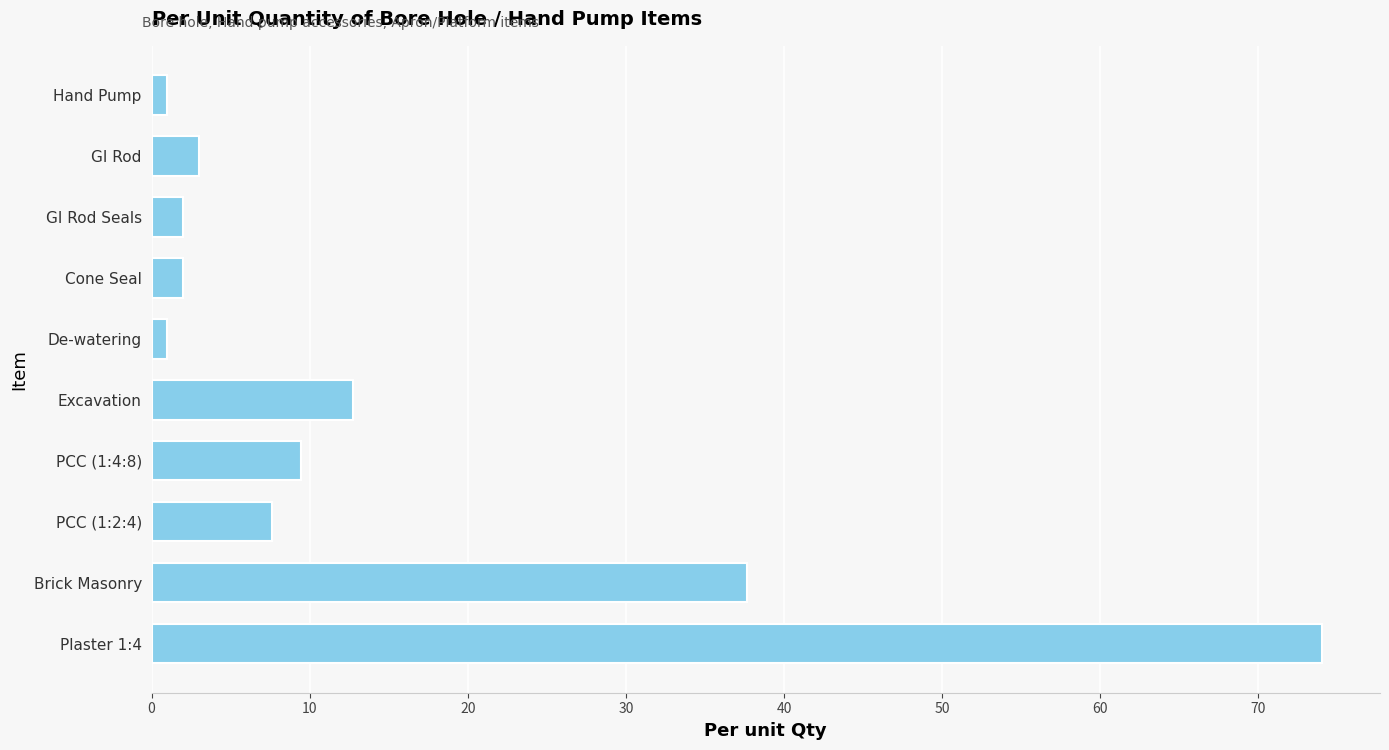

Where is the data nearest to the value 37?

Brick Masonry